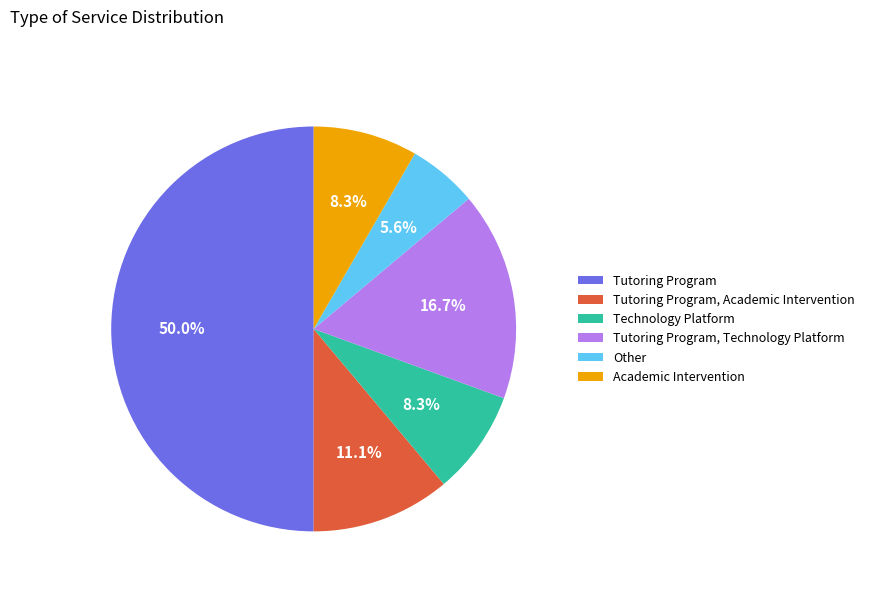

True or false: Academic Intervention accounts for 1% of the total.

False